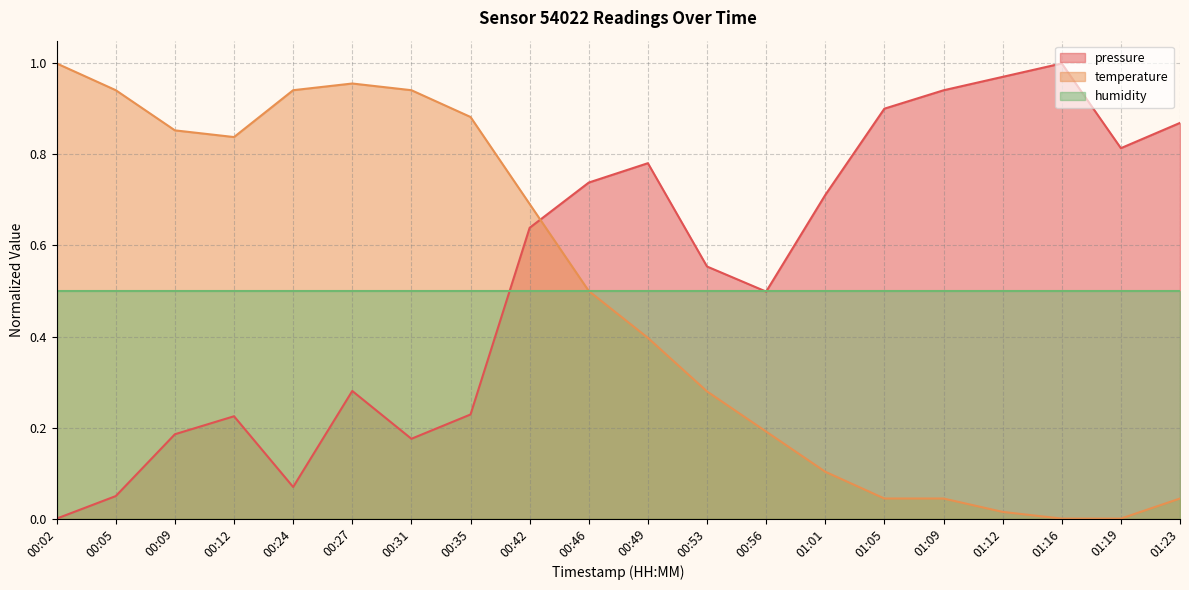

What is the average value of the temperature series?

0.5